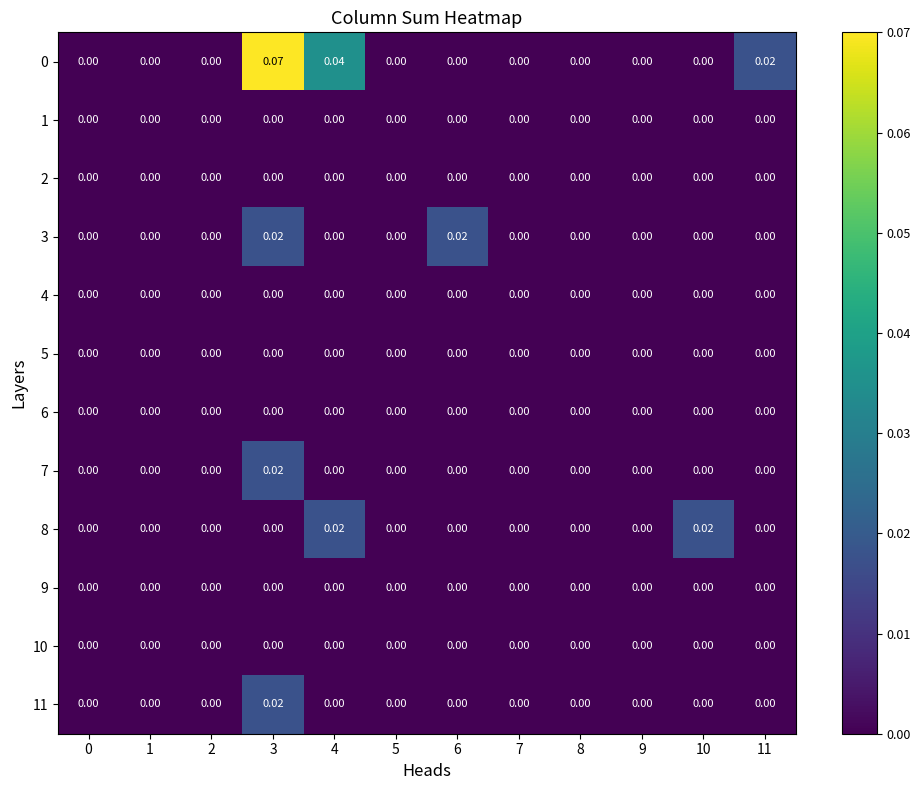

How many distinct data groups are displayed?

12